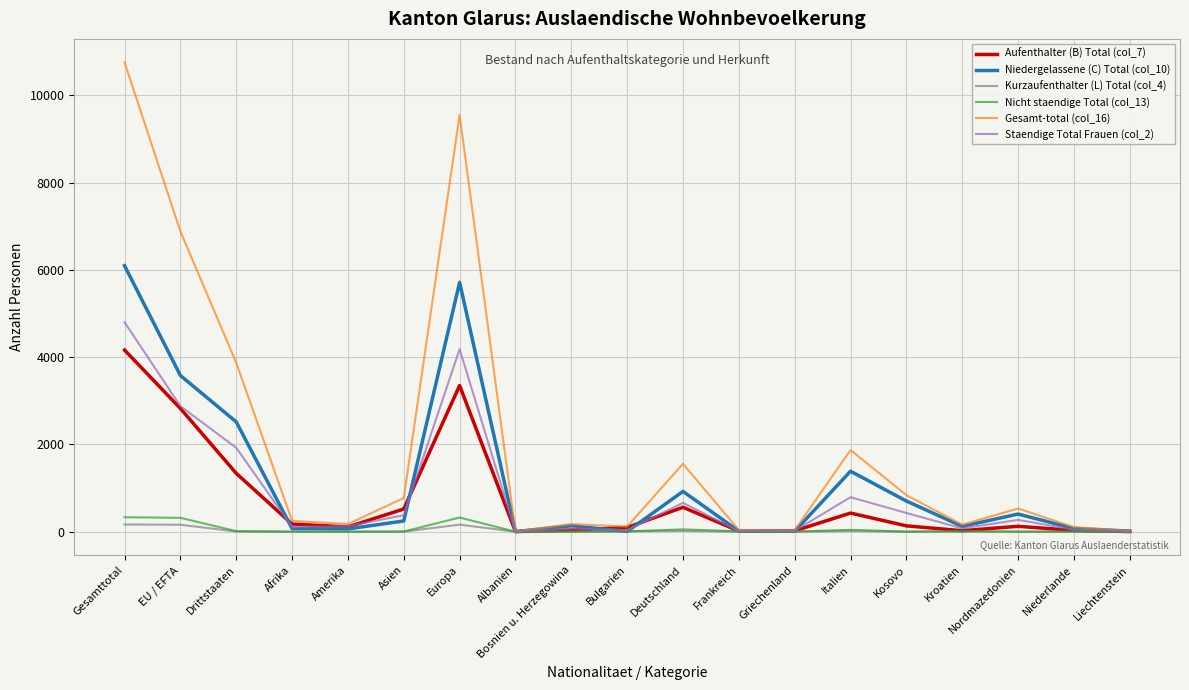

The value of Niedergelassene (C) Total (col_10) at Gesamttotal is 9452. True or false?

False